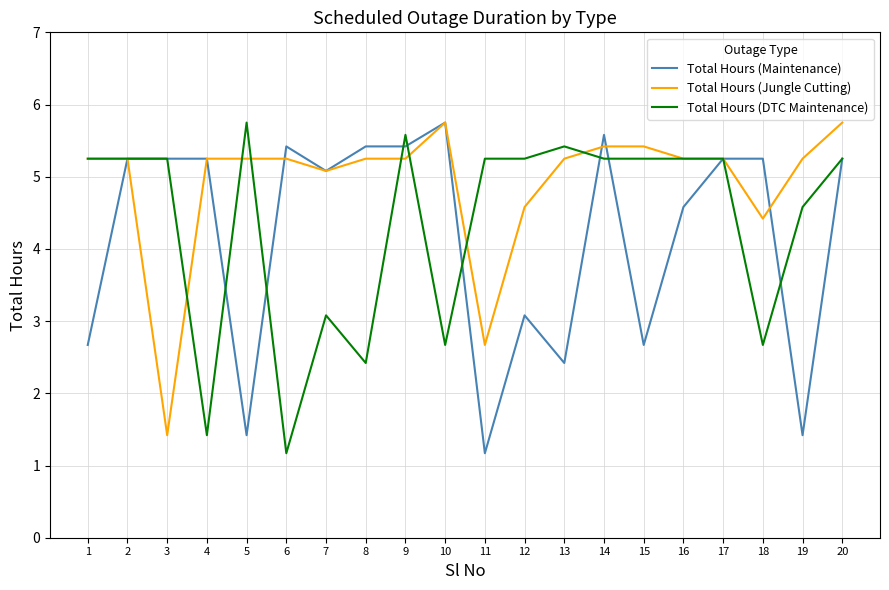

Is it true that Total Hours (Jungle Cutting) equals 5.2 at 16?

True